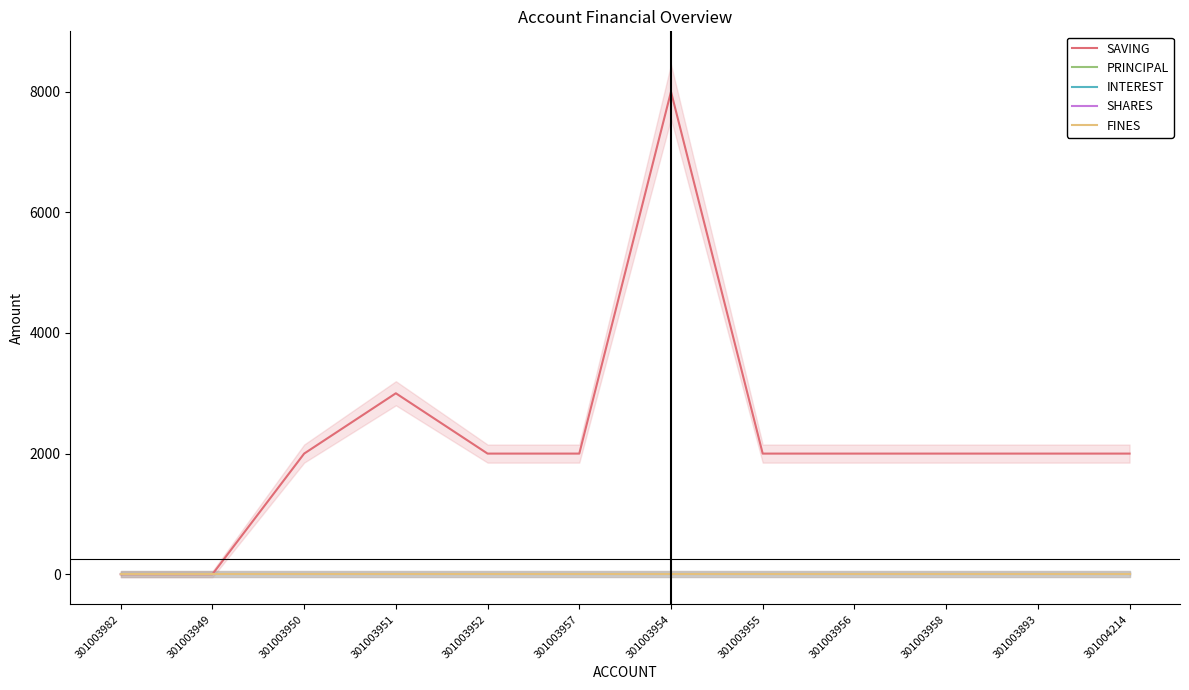

Reading left to right, transcribe all the data shown in this chart.

SAVING: 0	0	2000	3000	2000	2000	8000	2000	2000	2000	2000	2000
PRINCIPAL: 0	0	0	0	0	0	0	0	0	0	0	0
INTEREST: 0	0	0	0	0	0	0	0	0	0	0	0
SHARES: 0	0	0	0	0	0	0	0	0	0	0	0
FINES: 0	0	0	0	0	0	0	0	0	0	0	0